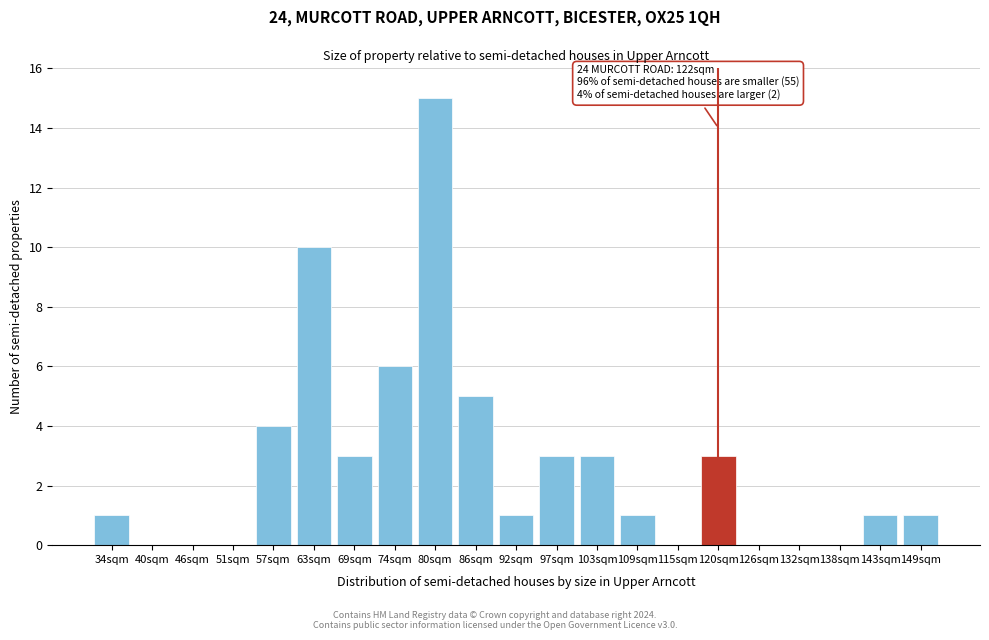

Reading right to left, extract all data points from this chart.

149sqm=1	143sqm=1	138sqm=0	132sqm=0	126sqm=0	120sqm=3	115sqm=0	109sqm=1	103sqm=3	97sqm=3	92sqm=1	86sqm=5	80sqm=15	74sqm=6	69sqm=3	63sqm=10	57sqm=4	51sqm=0	46sqm=0	40sqm=0	34sqm=1